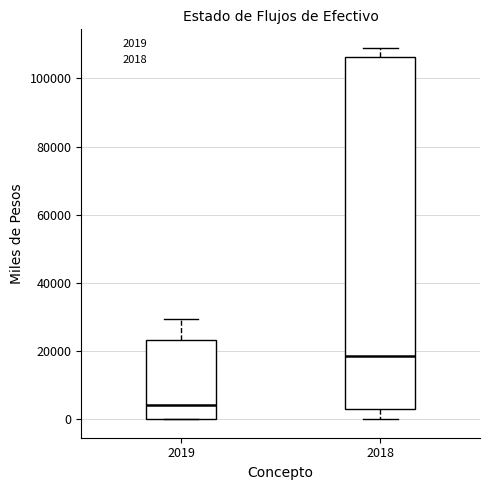

Where does the lower whisker of the box at x = 2018 end on the y-axis? The values are not printed on the chart, so give them approximately, as read against the axis.

0